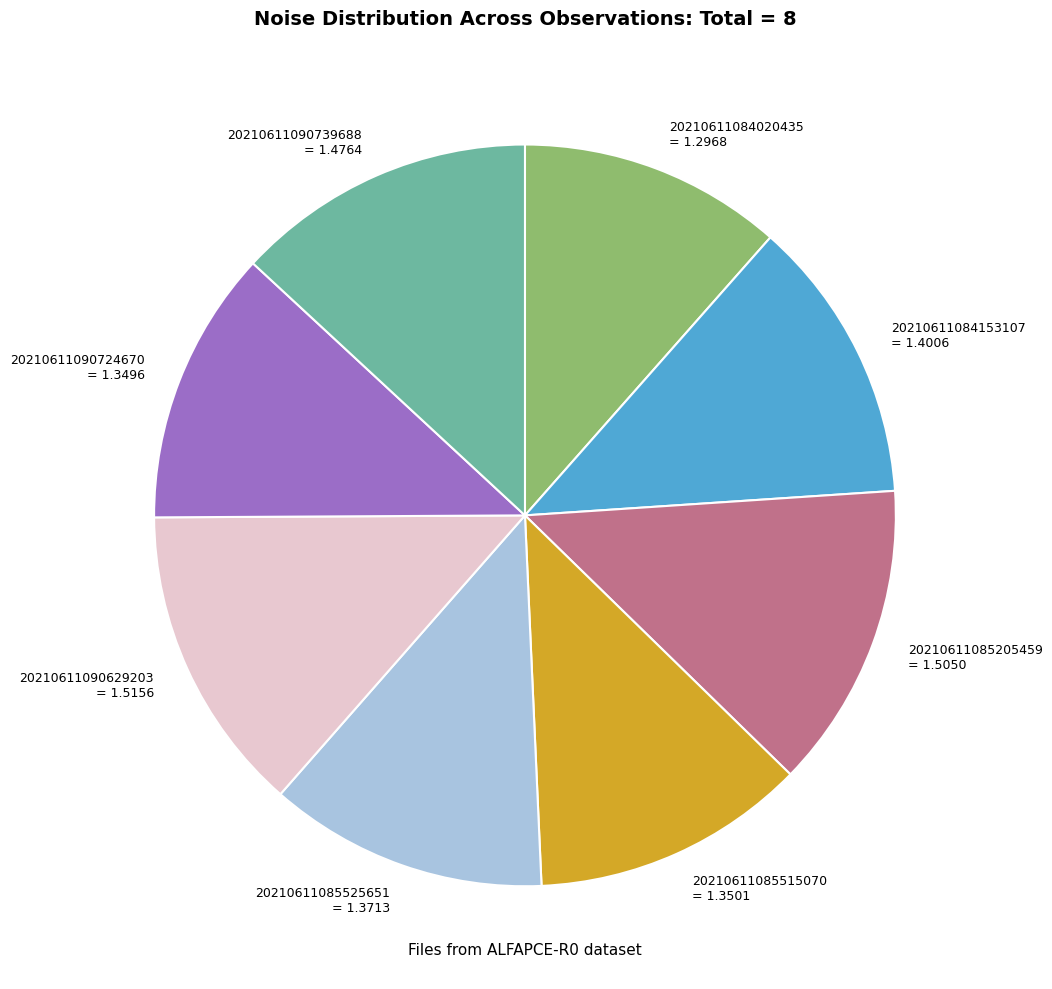

What is the ratio of the value at 20210611085525651 = 1.3713 to the value at 20210611090629203 = 1.5156?

0.9